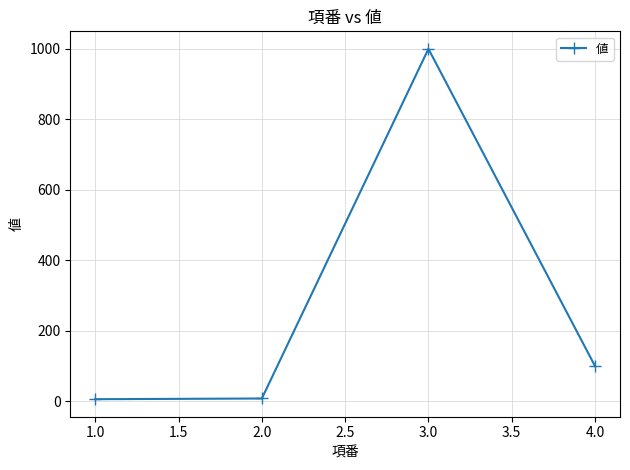

Between 3.0 and 4.0, which is larger?

3.0